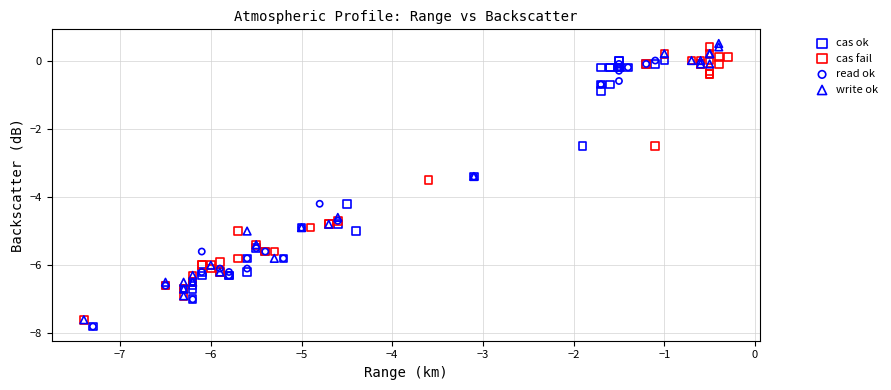

What are all the series names shown in the legend?

cas ok, cas fail, read ok, write ok